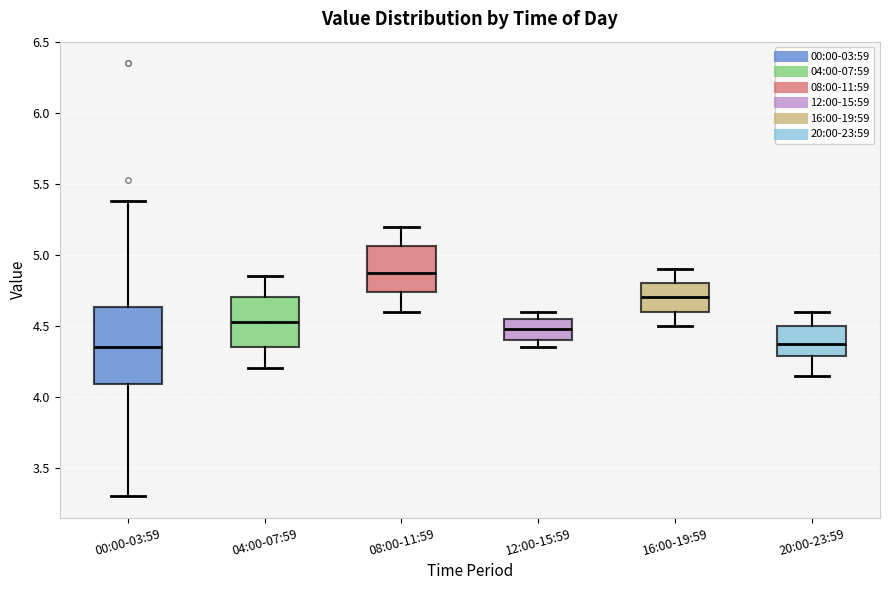

Reading left to right, transcribe this box plot: for each box, give where its median line is, the range the box spans, and where its two whiskers end, as read against the y-axis. The values are not printed on the chart, so give them approximately, as read against the axis.

00:00-03:59: median 4.35, box 4.10 to 4.65, whiskers 3.30 to 5.40
04:00-07:59: median 4.55, box 4.35 to 4.70, whiskers 4.20 to 4.85
08:00-11:59: median 4.90, box 4.75 to 5.05, whiskers 4.60 to 5.20
12:00-15:59: median 4.50, box 4.40 to 4.55, whiskers 4.35 to 4.60
16:00-19:59: median 4.70, box 4.60 to 4.80, whiskers 4.50 to 4.90
20:00-23:59: median 4.40, box 4.30 to 4.50, whiskers 4.15 to 4.60